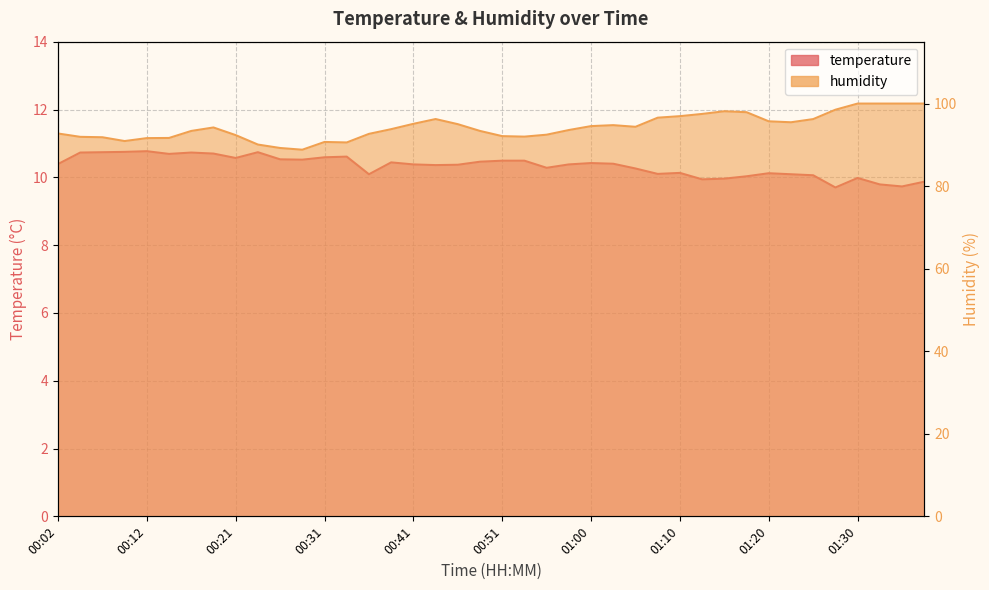

Which category has the lowest value in the humidity series?

00:29